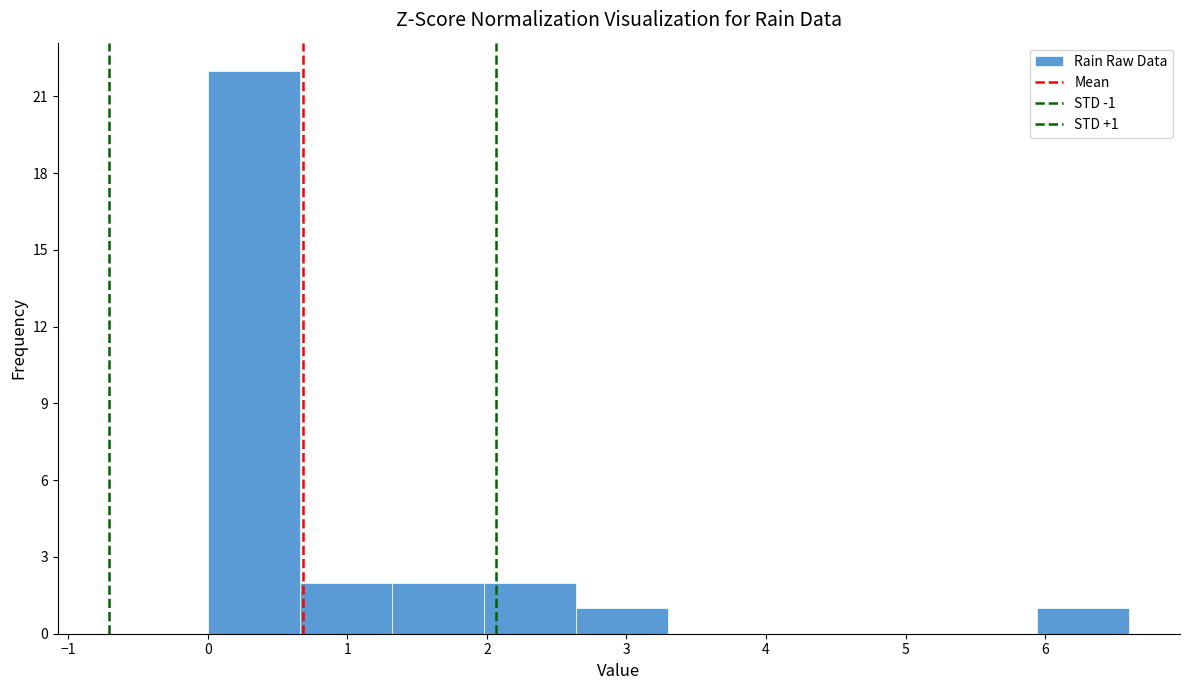

Which range on the x-axis has the tallest bar?

0.00 to 0.66